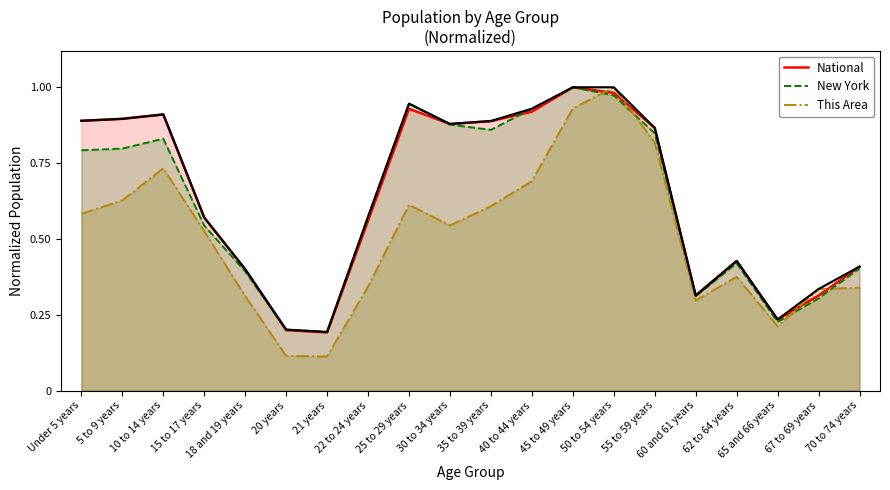

Reading right to left, list all the values displayed in this chart.

This Area: 70 to 74 years=0.3	67 to 69 years=0.3	65 and 66 years=0.2	62 to 64 years=0.4	60 and 61 years=0.3	55 to 59 years=0.8	50 to 54 years=1.0	45 to 49 years=0.9	40 to 44 years=0.7	35 to 39 years=0.6	30 to 34 years=0.5	25 to 29 years=0.6	22 to 24 years=0.3	21 years=0.1	20 years=0.1	18 and 19 years=0.3	15 to 17 years=0.5	10 to 14 years=0.7	5 to 9 years=0.6	Under 5 years=0.6
New York: 70 to 74 years=0.4	67 to 69 years=0.3	65 and 66 years=0.2	62 to 64 years=0.4	60 and 61 years=0.3	55 to 59 years=0.8	50 to 54 years=1.0	45 to 49 years=1.0	40 to 44 years=0.9	35 to 39 years=0.9	30 to 34 years=0.9	25 to 29 years=0.9	22 to 24 years=0.6	21 years=0.2	20 years=0.2	18 and 19 years=0.4	15 to 17 years=0.5	10 to 14 years=0.8	5 to 9 years=0.8	Under 5 years=0.8
National: 70 to 74 years=0.4	67 to 69 years=0.3	65 and 66 years=0.2	62 to 64 years=0.4	60 and 61 years=0.3	55 to 59 years=0.9	50 to 54 years=1.0	45 to 49 years=1.0	40 to 44 years=0.9	35 to 39 years=0.9	30 to 34 years=0.9	25 to 29 years=0.9	22 to 24 years=0.6	21 years=0.2	20 years=0.2	18 and 19 years=0.4	15 to 17 years=0.6	10 to 14 years=0.9	5 to 9 years=0.9	Under 5 years=0.9